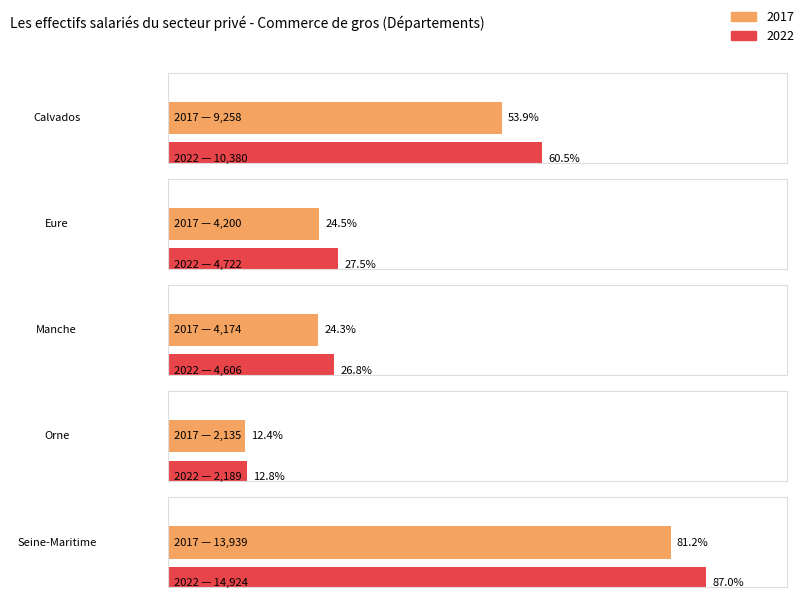

Which label corresponds to the smallest value in the chart?

Orne